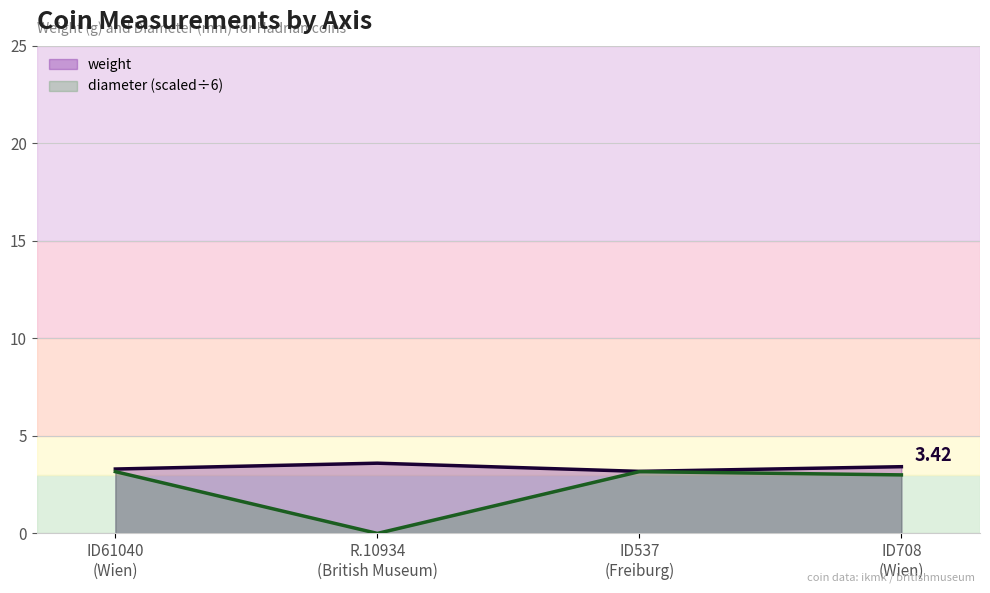

What is the label of the 4th point from the left?

ID708
(Wien)